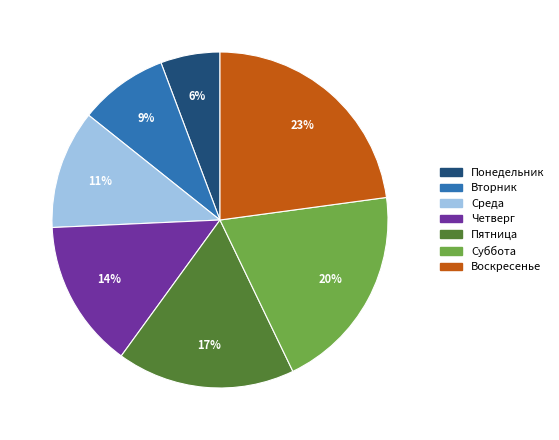

What is the smallest slice in the pie chart?

Понедельник